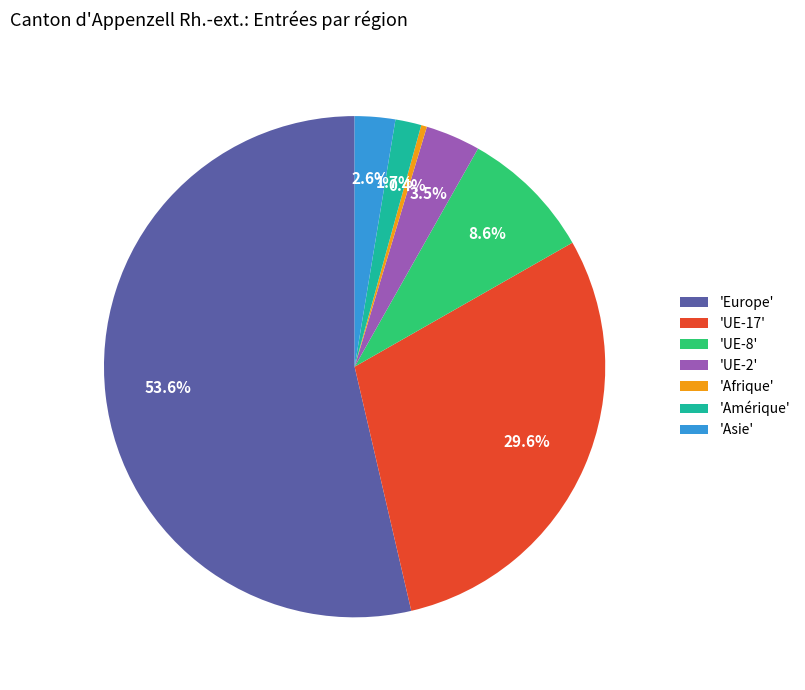

Approximately how many times larger is the value at 'Asie' compared to 'Afrique'?

7.0